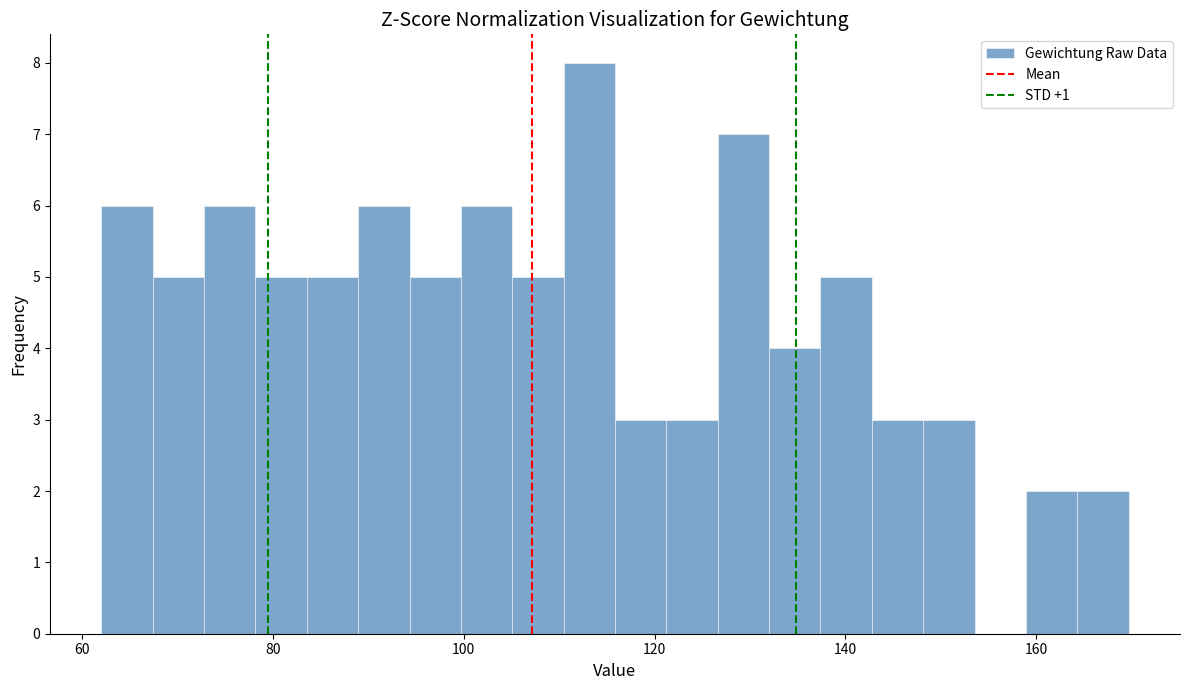

Read against the x-axis, roughly where is the centre of the tallest bar?

114